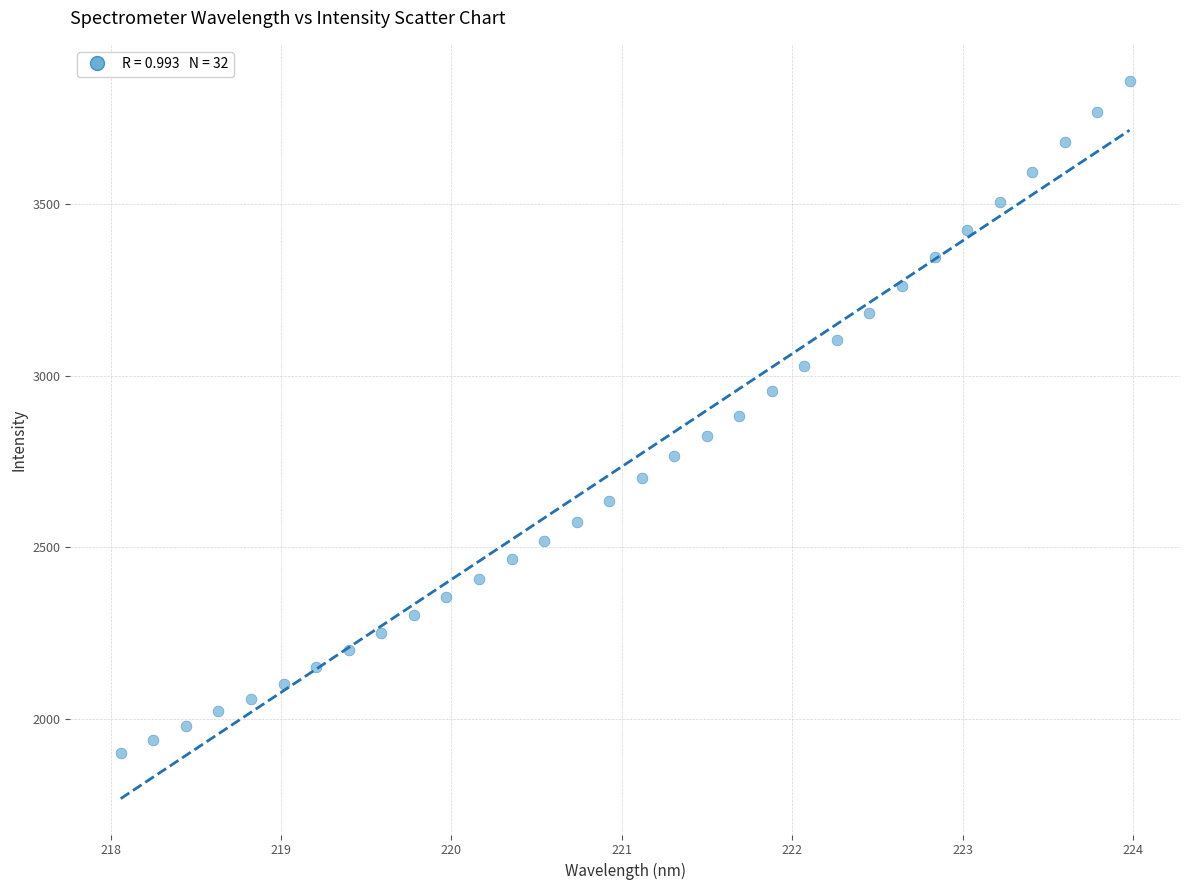

What is the range of X values (max minus min)?

5.9